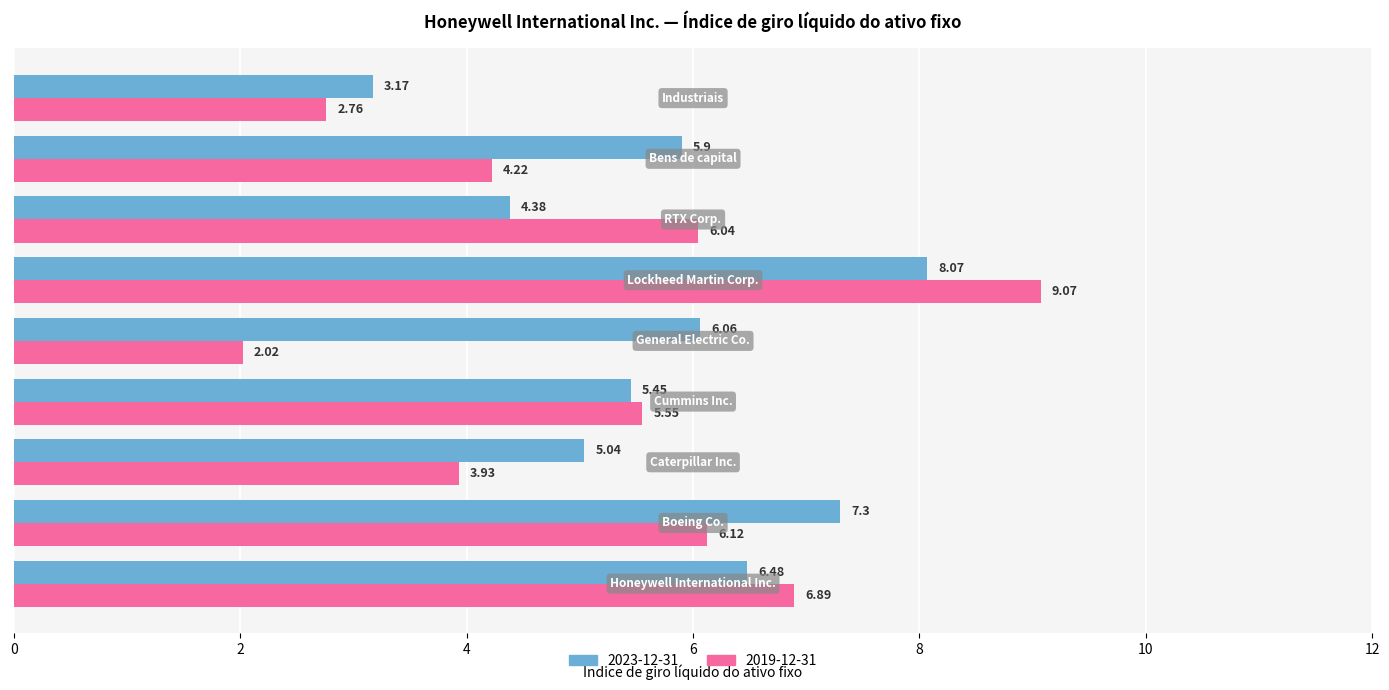

How many data points in 2019-12-31 are above 5?

5